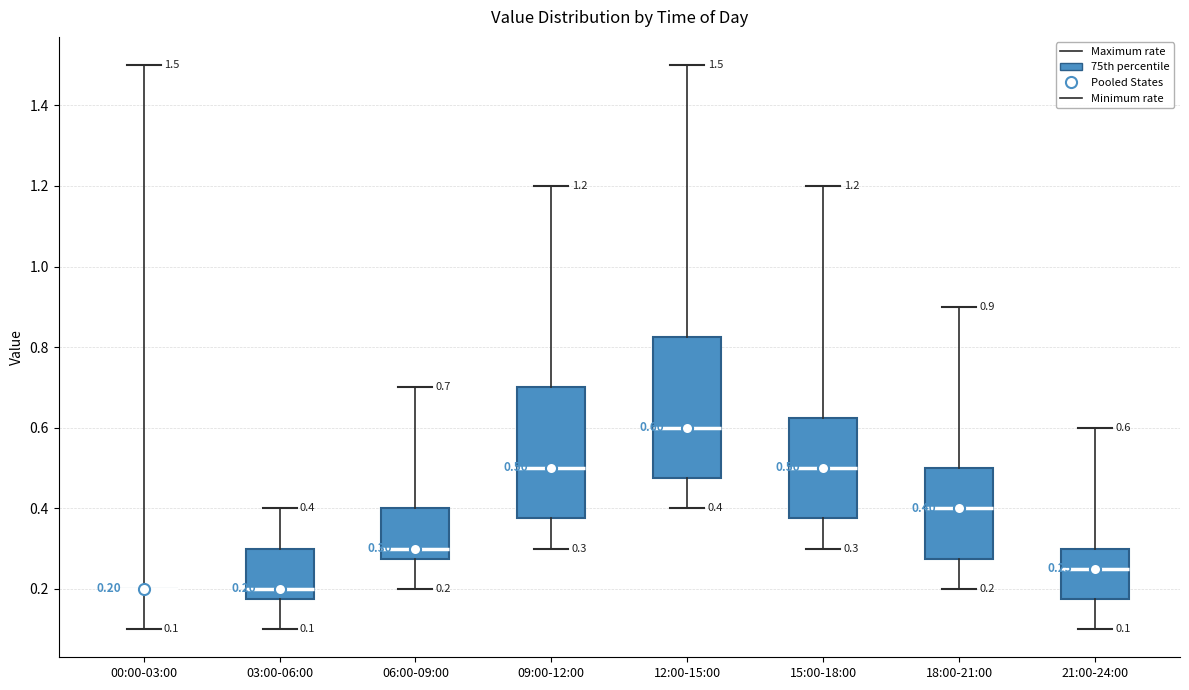

Which box is the tallest, from its lower edge to its upper edge?

12:00-15:00